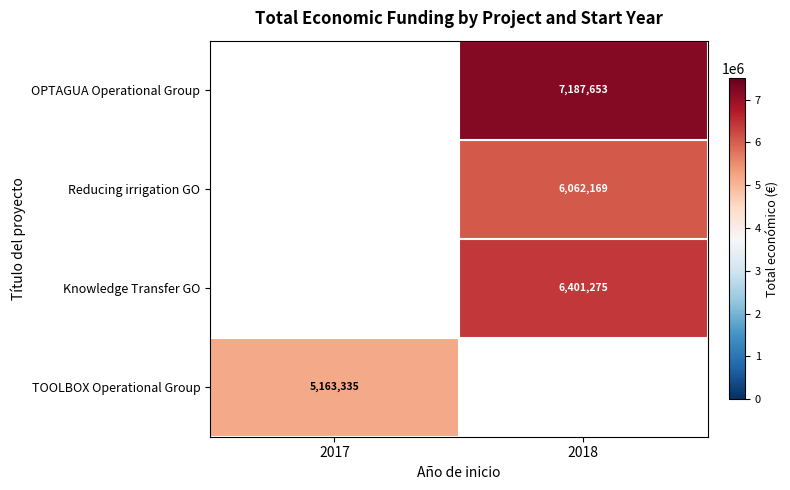

The Reducing irrigation GO series shows 9002033.9 at 2018. True or false?

False